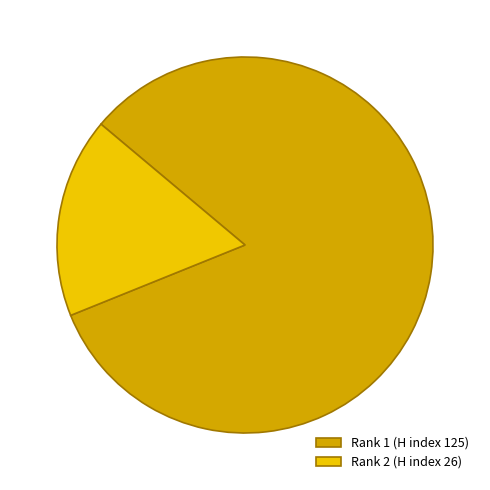

What is the smallest slice in the pie chart?

Rank 2 (H index 26)